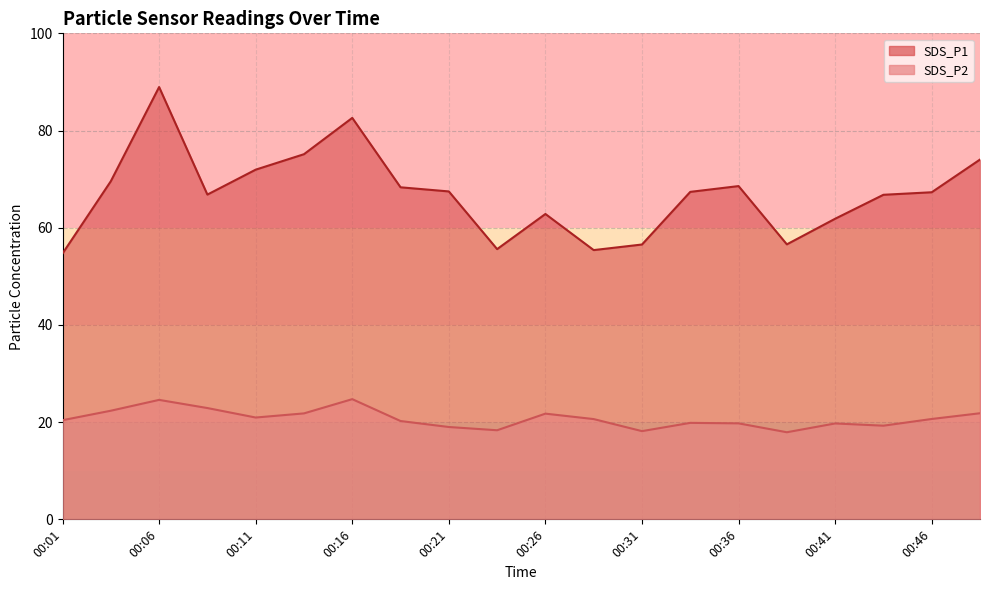

True or false: SDS_P2 and SDS_P1 intersect in this chart.

False